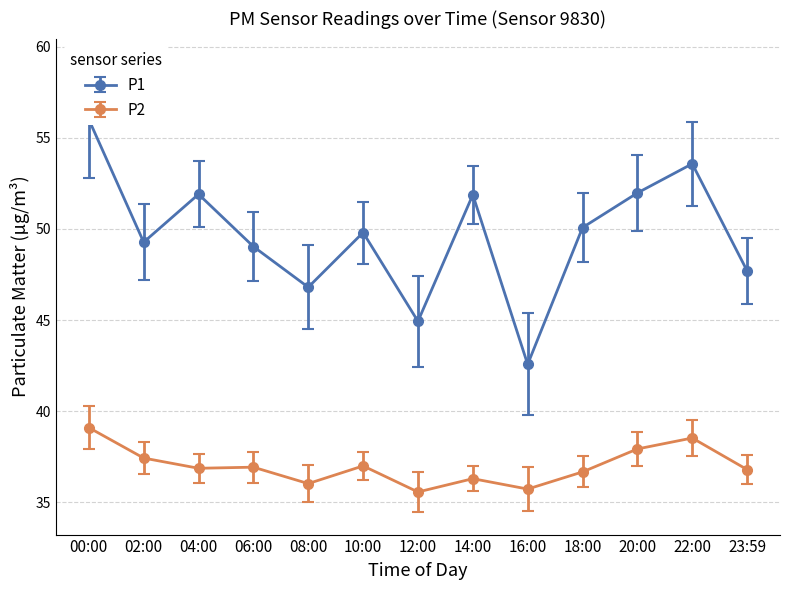

What is the difference between the highest and lowest values at 12:00?

9.4